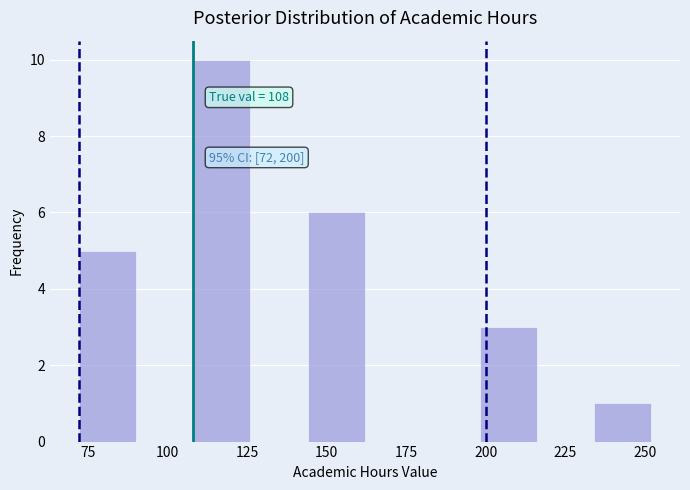

Read against the x-axis, roughly where is the centre of the tallest bar?

115